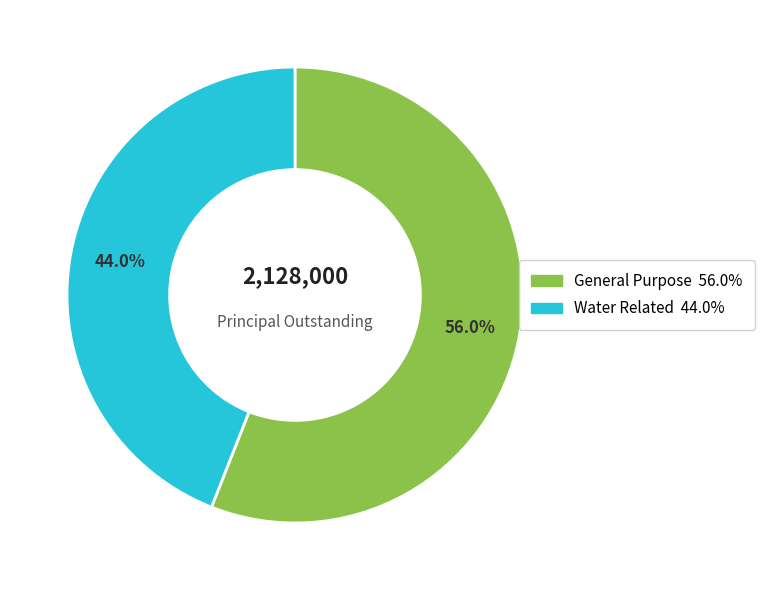

To the nearest percent, what portion does Water Related represent?

44%